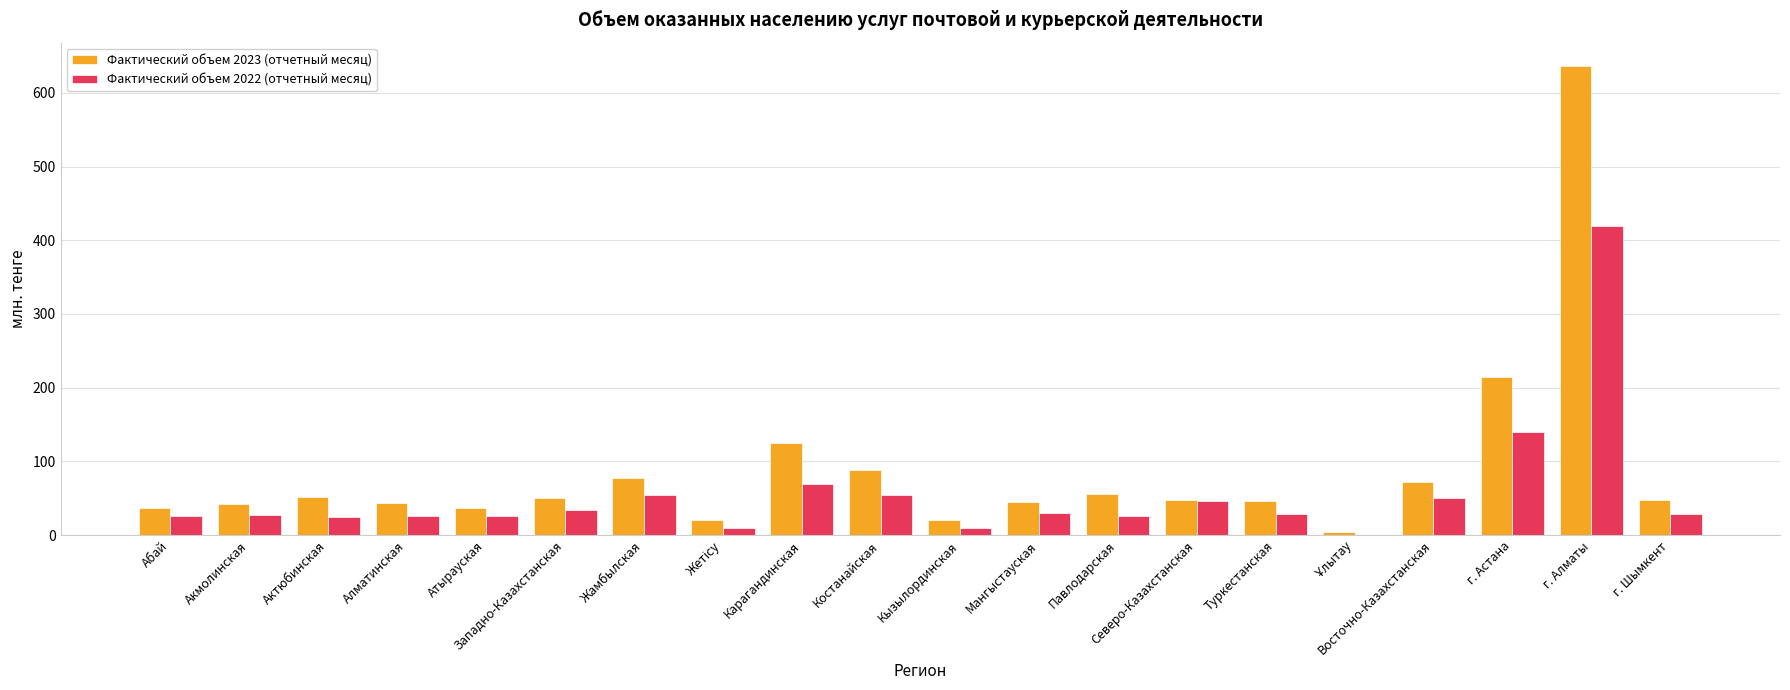

What is the sum of all Фактический объем 2022 (отчетный месяц) values?

1132.4